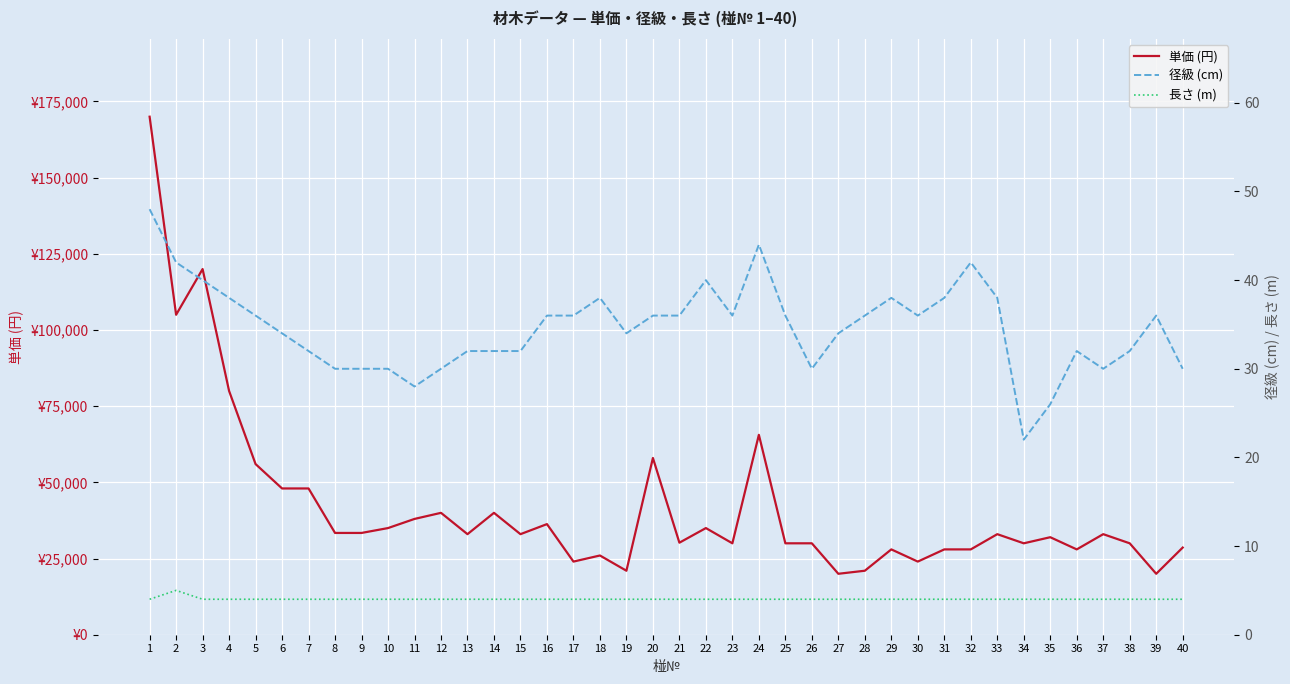

What is the difference between the second highest and second lowest values in the 単価 (円) series?

100000